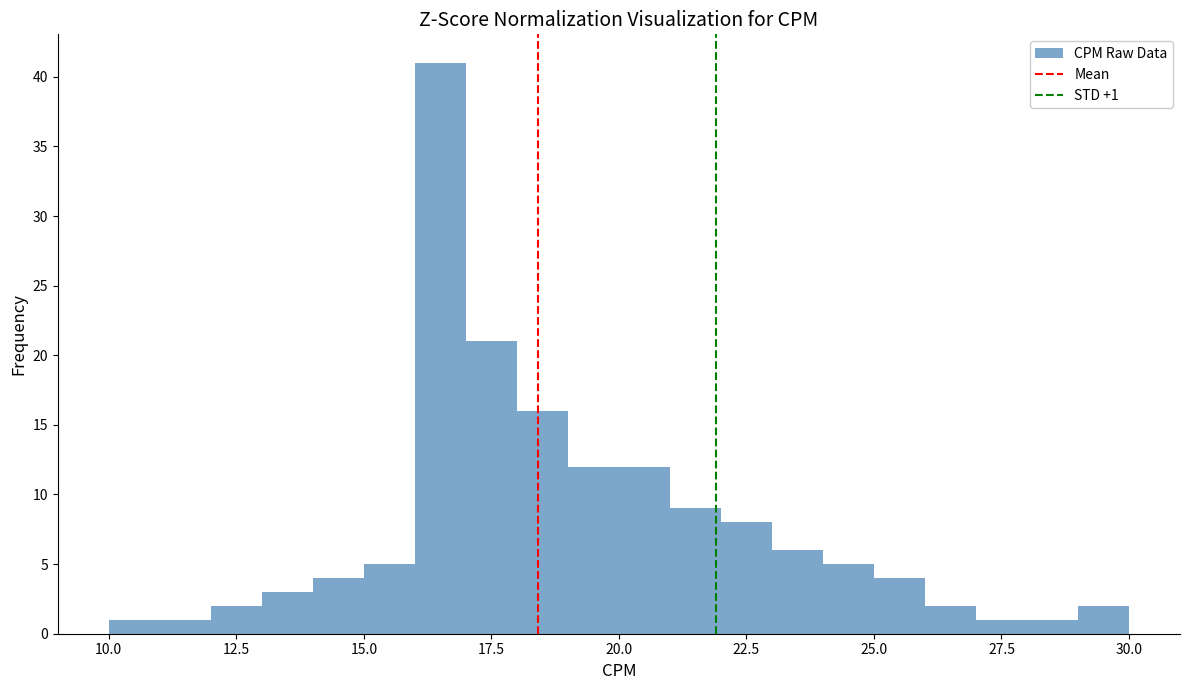

Around what value on the x-axis is the tallest bar? Give the approximate position of its centre, as read against the axis.

16.5